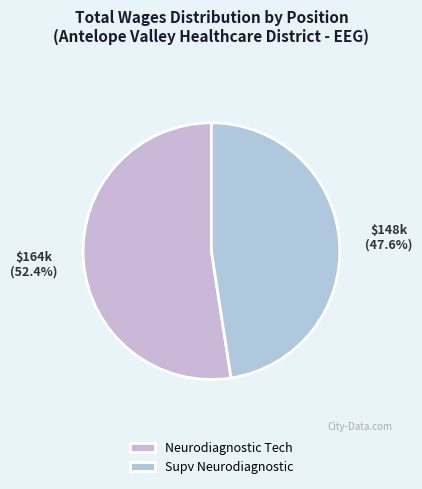

Does any single category account for the majority?

Yes